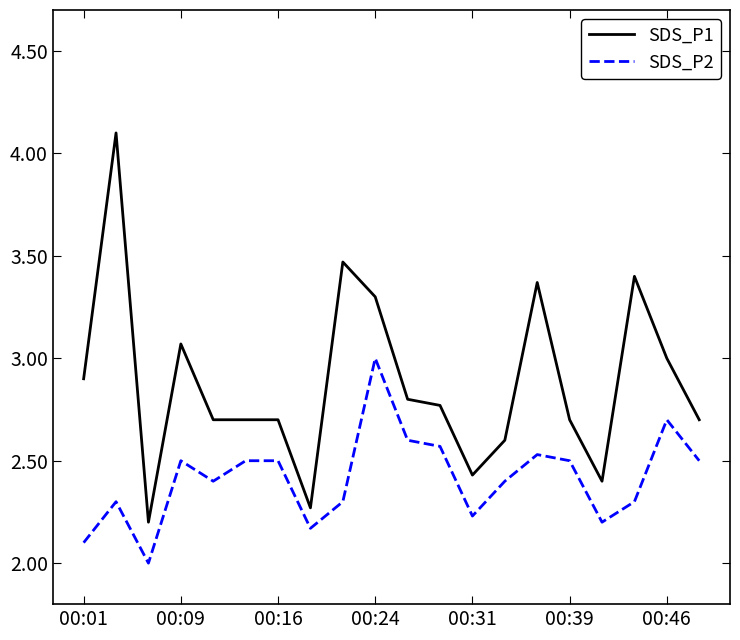

What is the smallest value displayed?

2.0